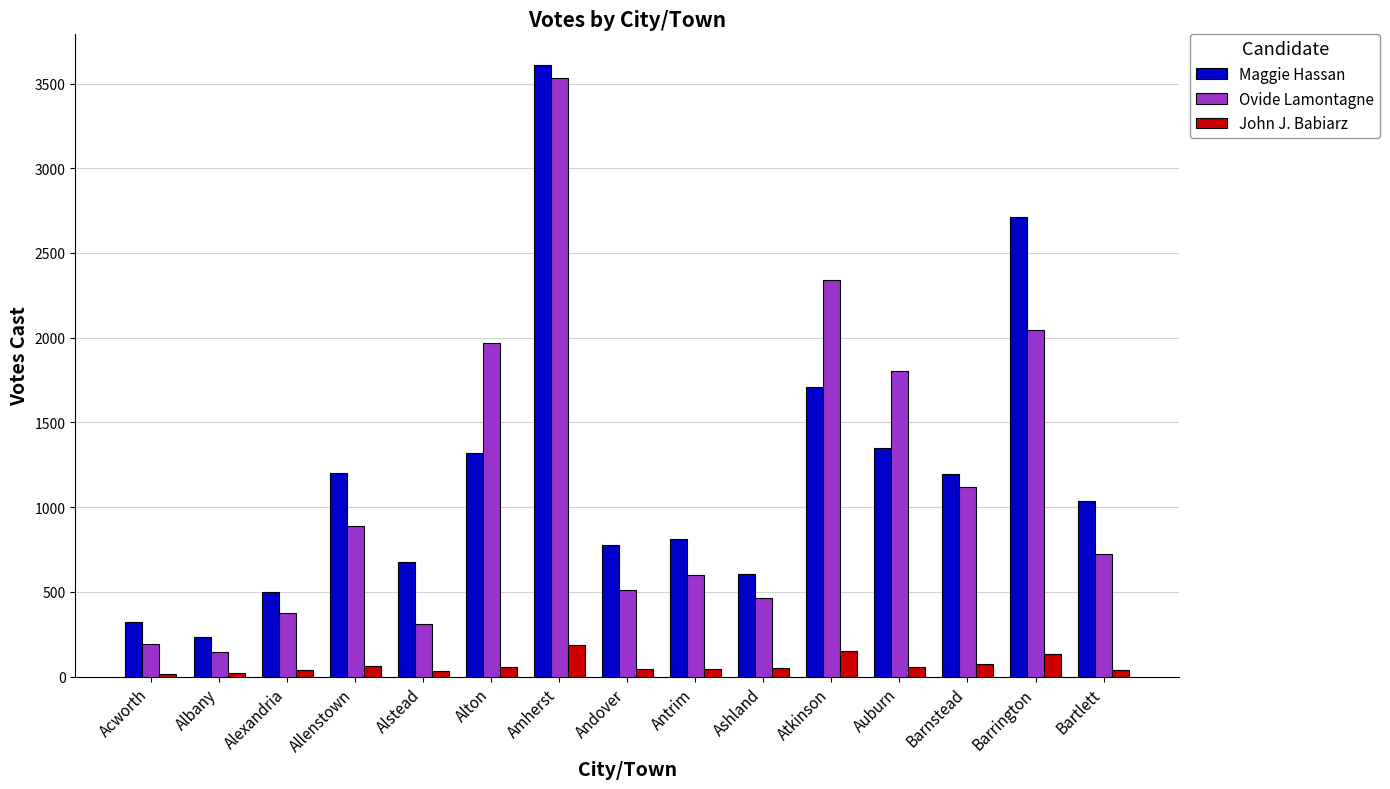

The value of Ovide Lamontagne at Barnstead is 1120. True or false?

True